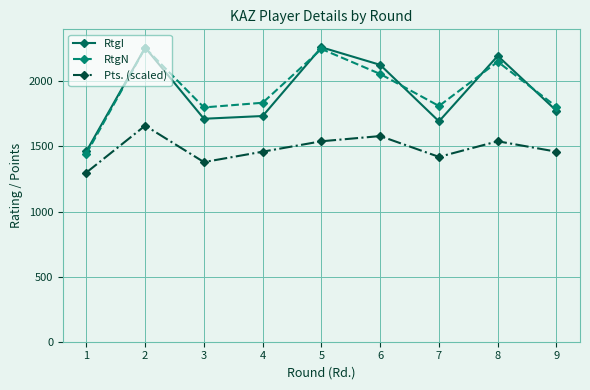

At which category is the sum across all series the highest?

2